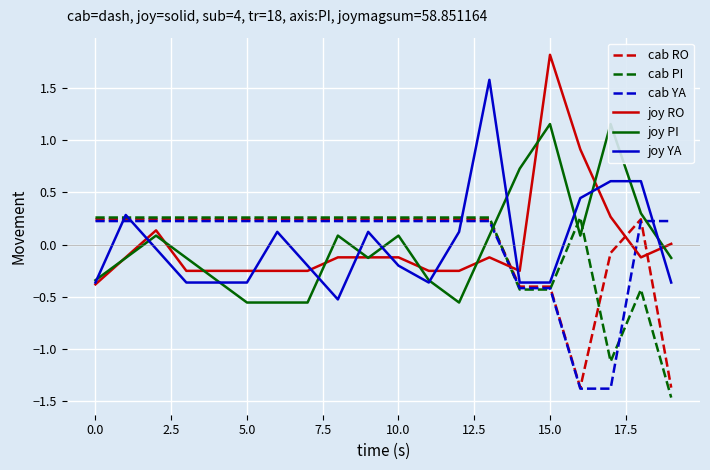

What is the maximum value for cab YA?

0.2